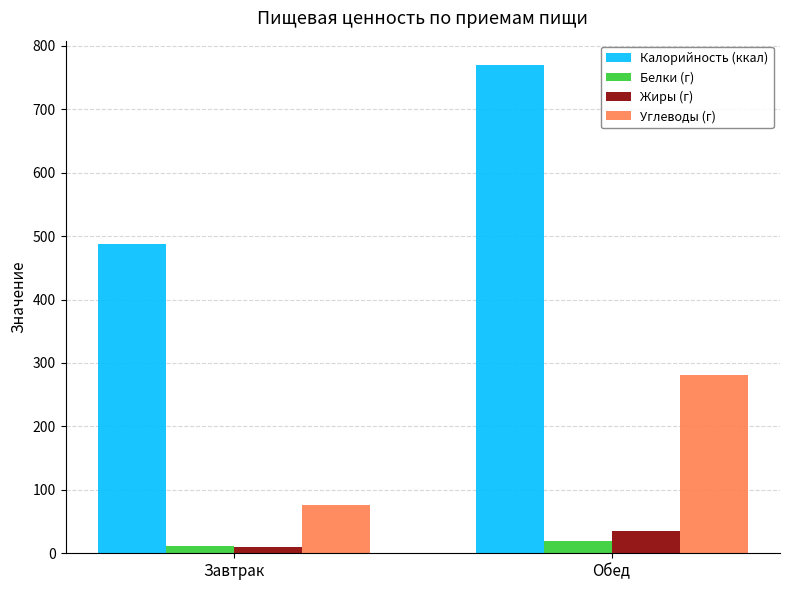

What is the label of the 1st bar from the right?

Обед